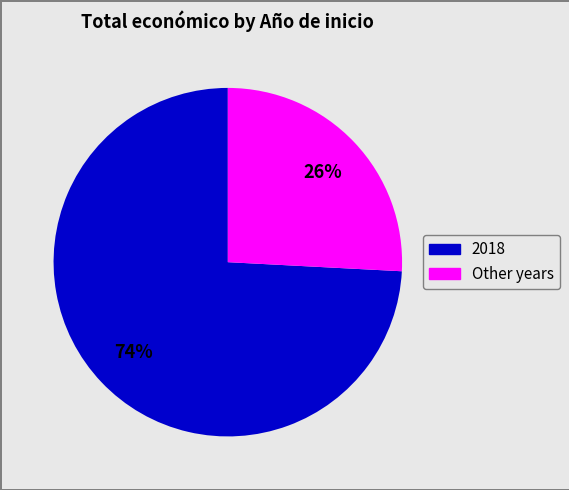

Is there any slice that represents more than half of the pie?

Yes